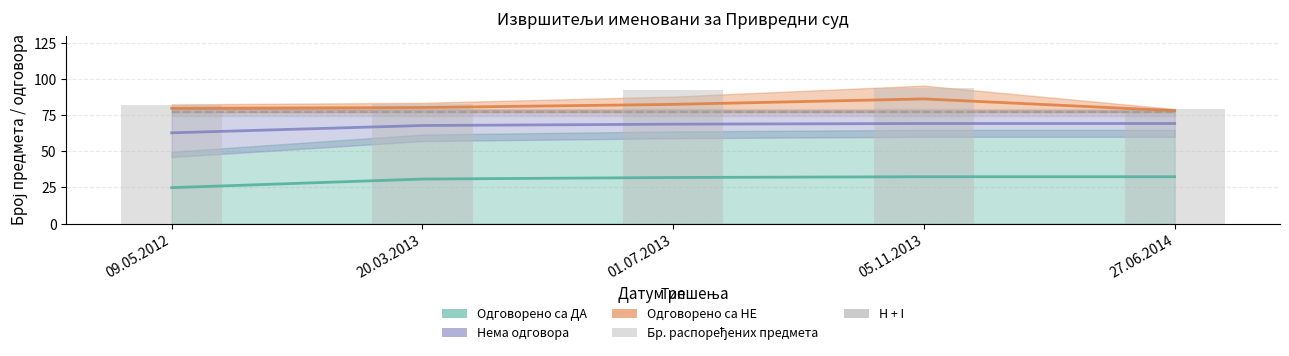

Which category has the highest value across all series?

05.11.2013